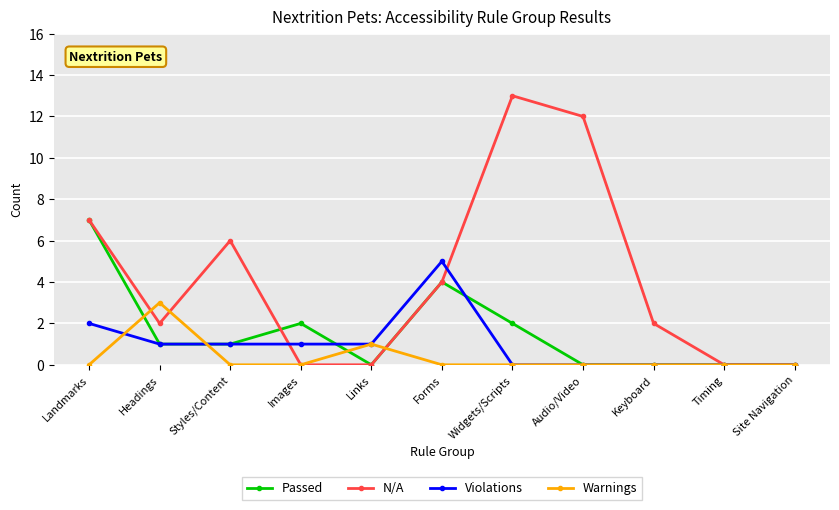

At which category does Warnings reach its first local peak?

Headings